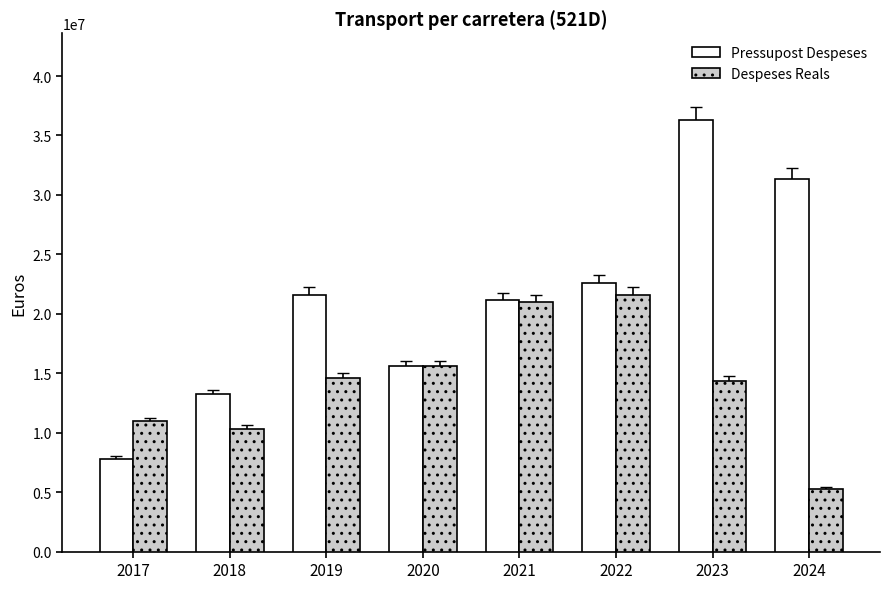

Which series has the largest range (max minus min)?

Pressupost Despeses